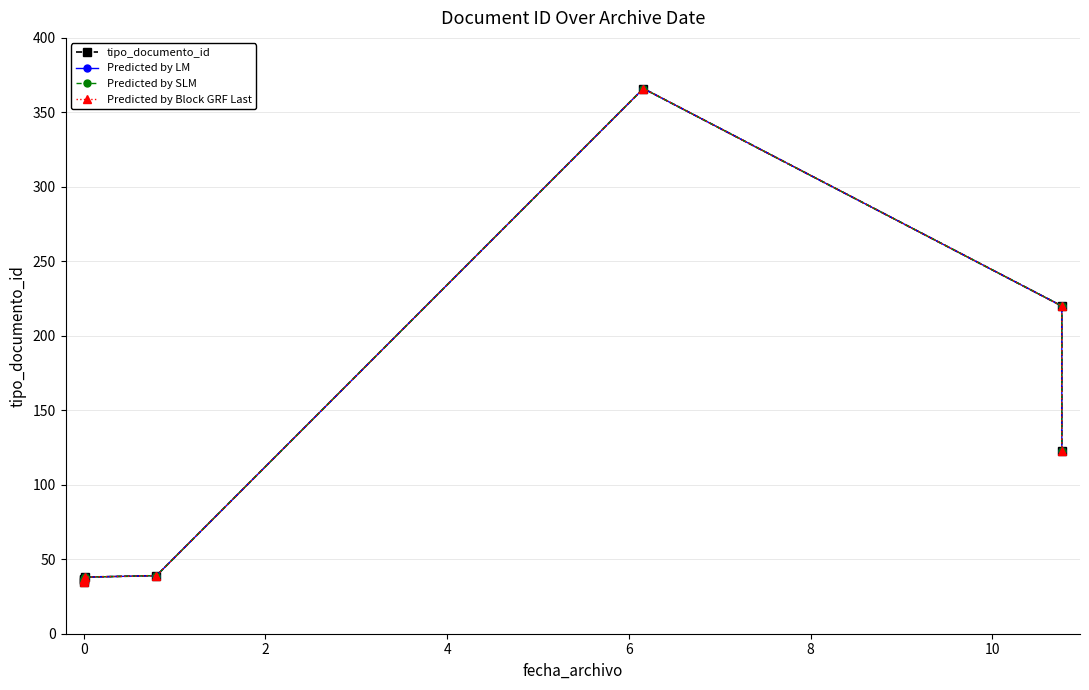

Is it true that Predicted by LM equals 35 at 12?

False